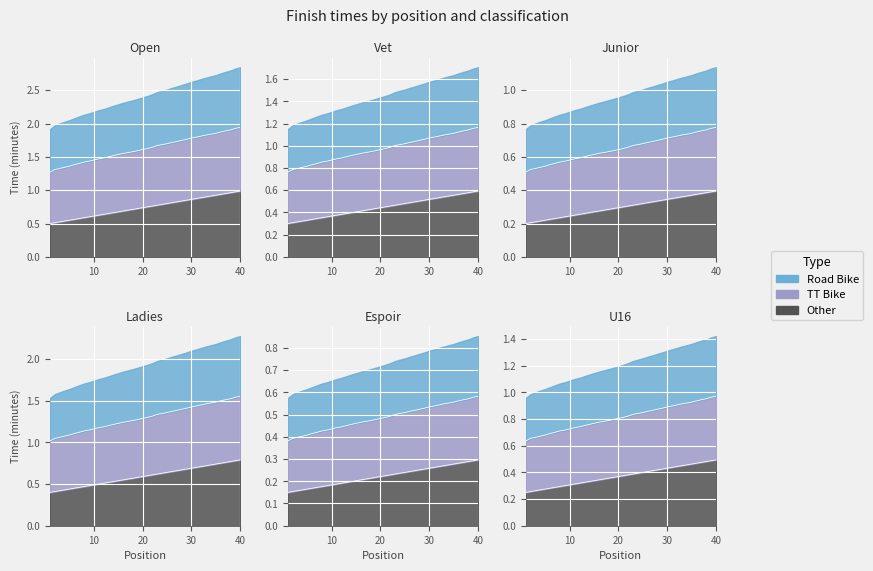

True or false: TT Bike and Other cross at least once.

False